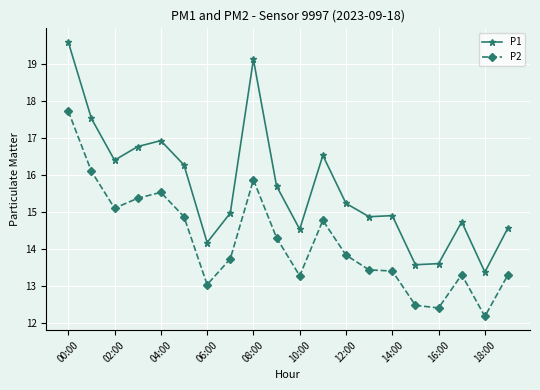

What is the value of the P1 point at the 14th from the left?

14.9